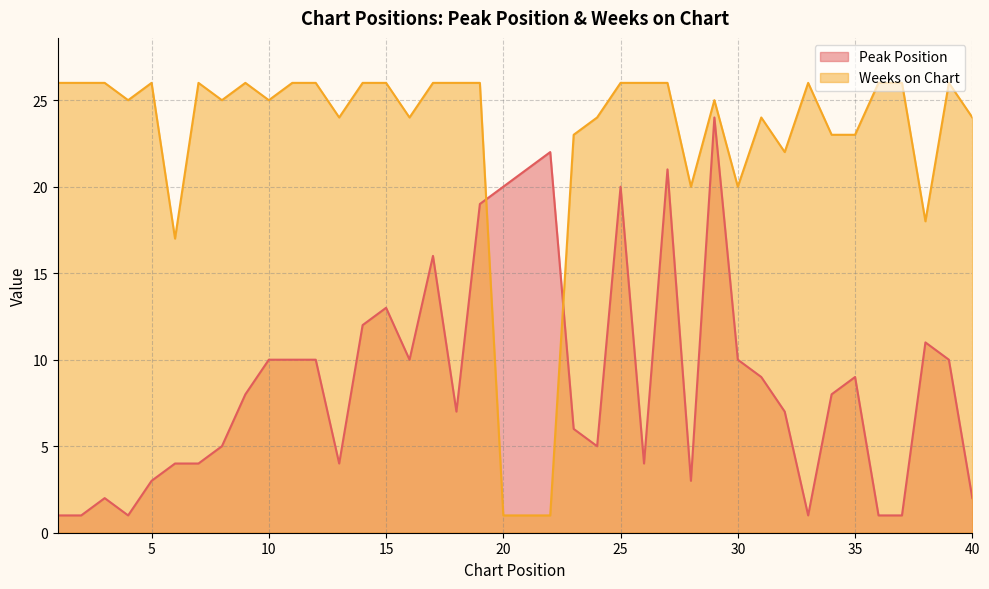

What is the value of the Peak Position point at the 12th from the left?

10